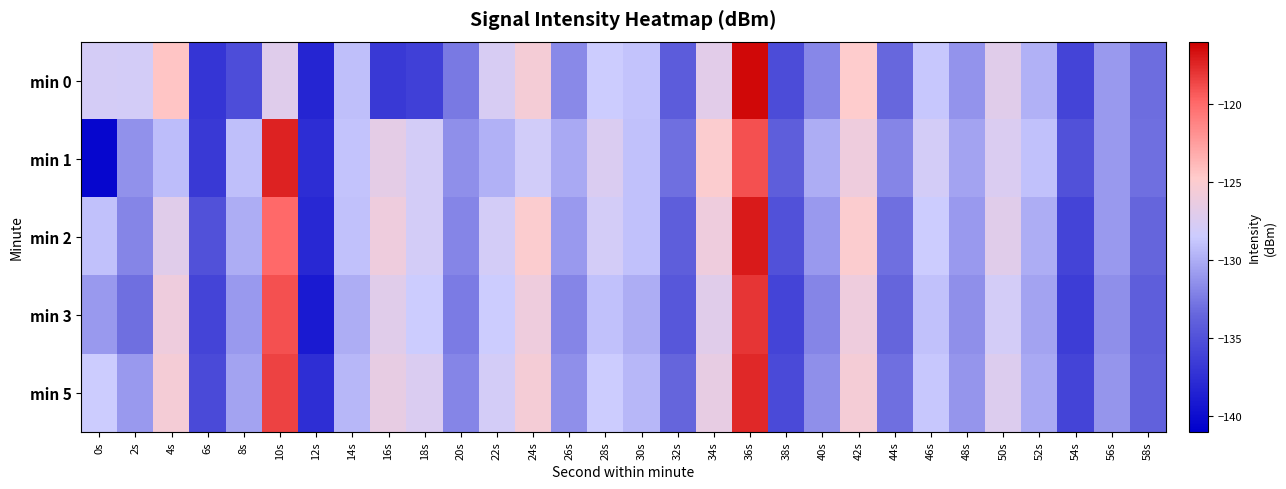

What is the maximum value shown in the chart?

-116.3